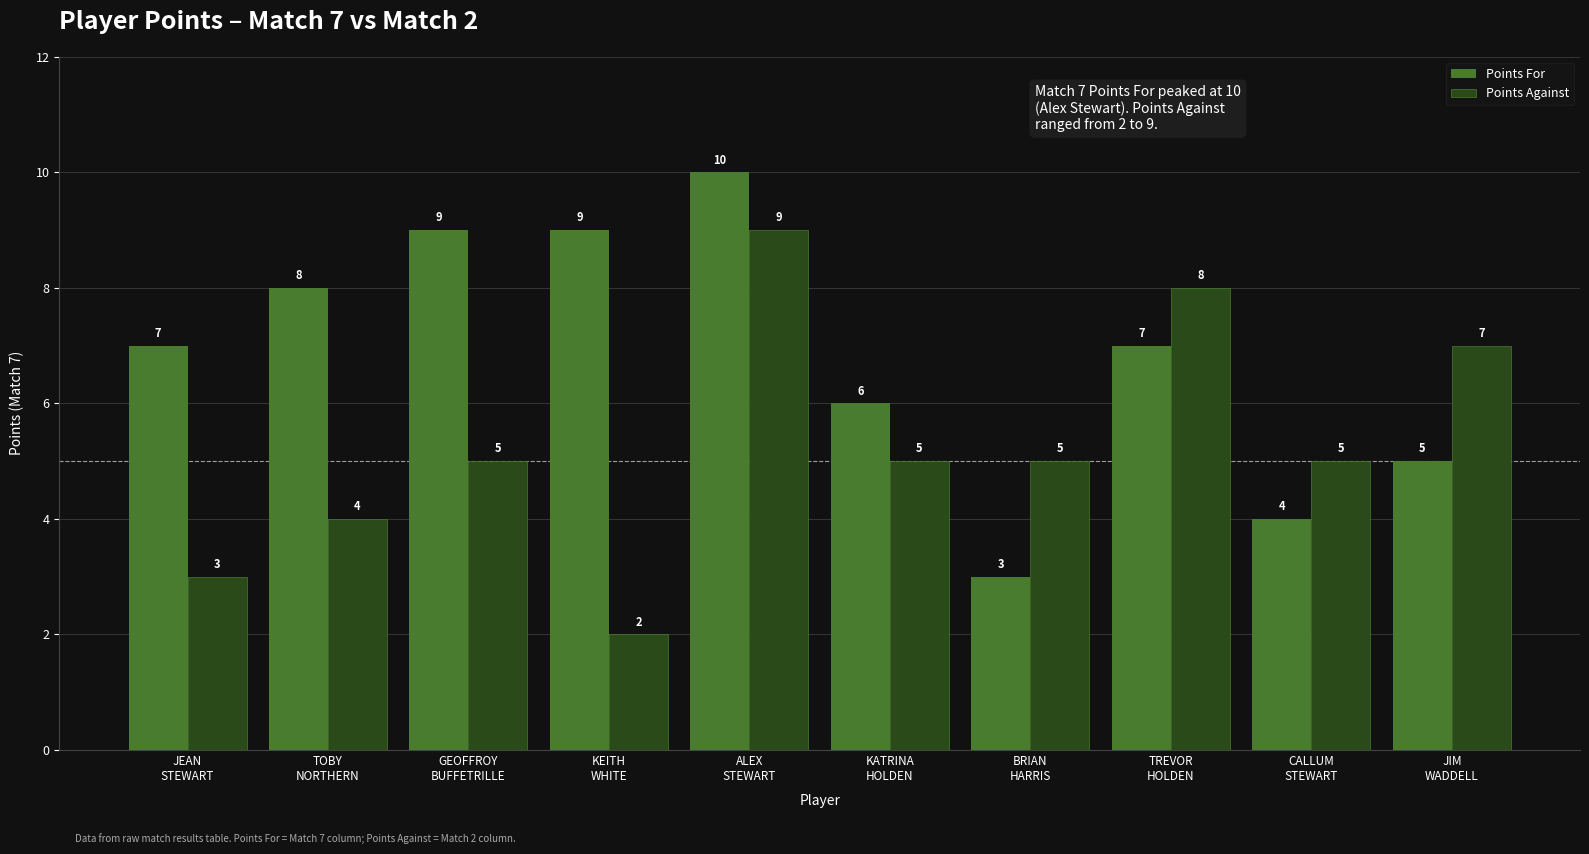

What are all the series names shown in the legend?

Points For, Points Against